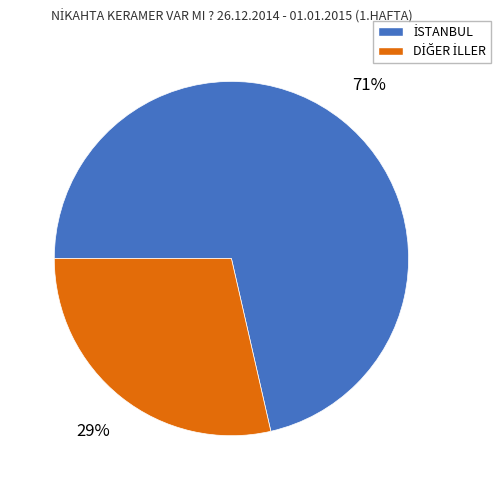

To the nearest percent, what is the average slice percentage?

50%